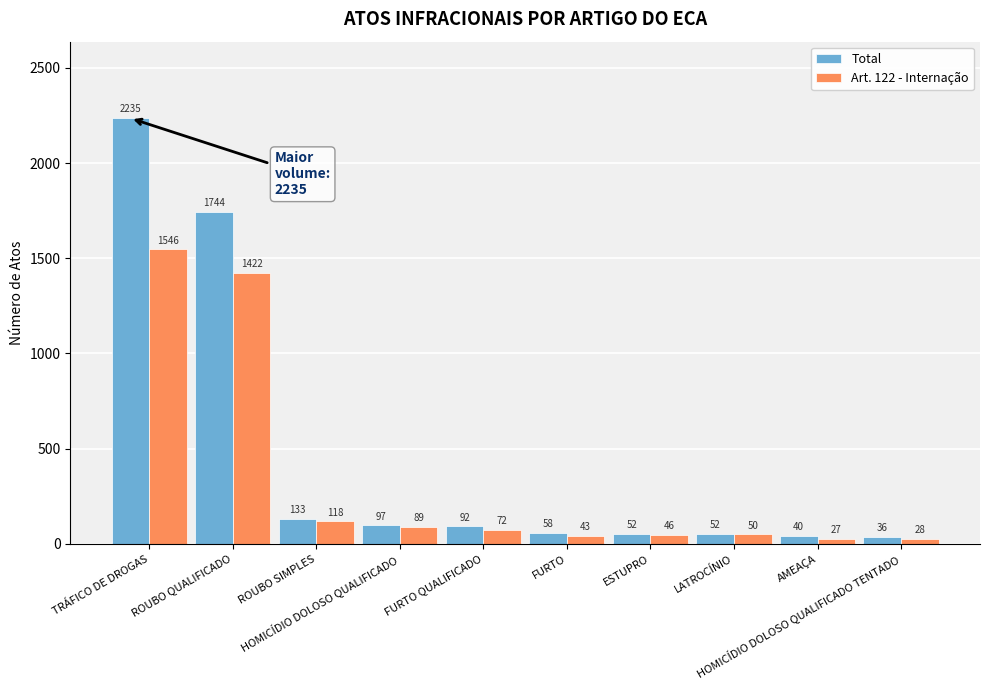

What is the maximum value shown in the chart?

2235